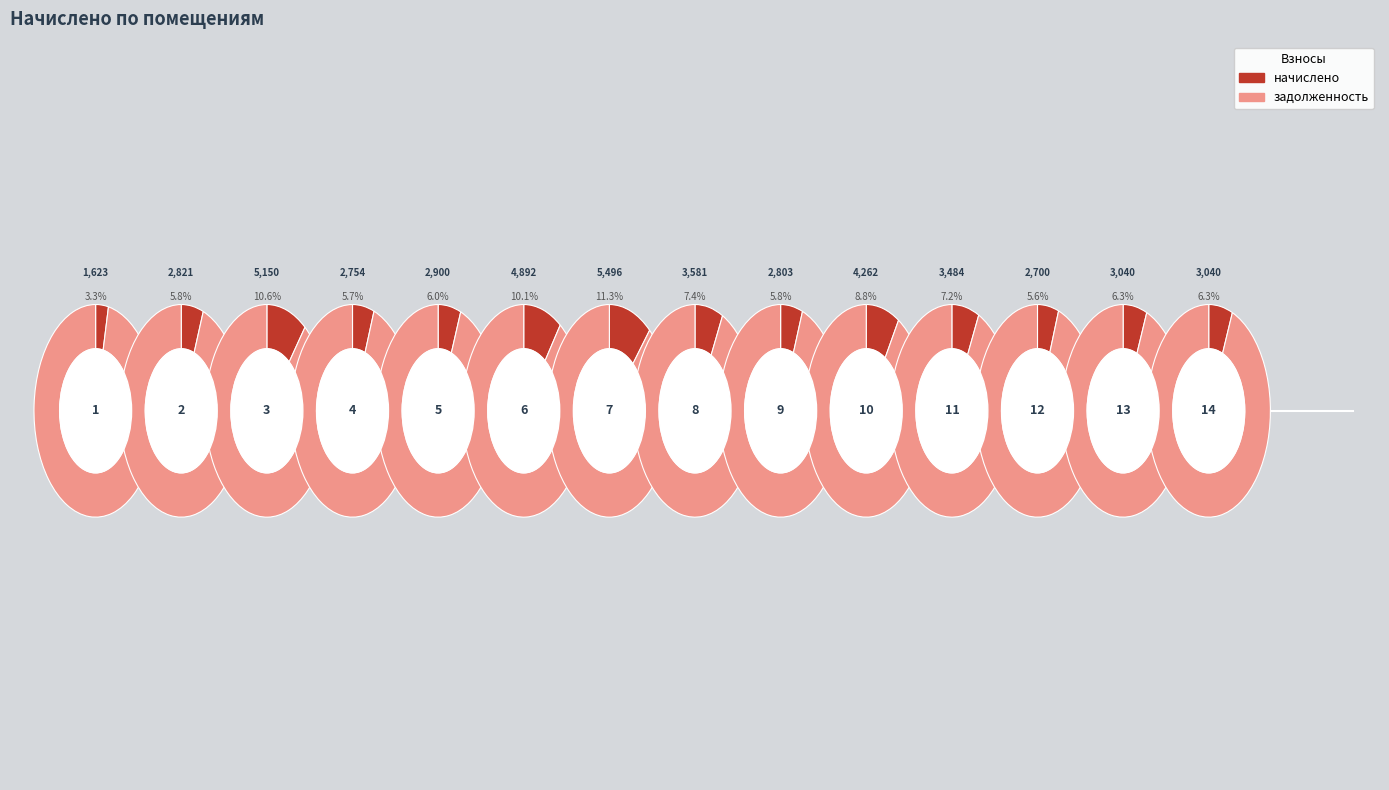

To the nearest percent, what percentage of the pie is 11?

7%